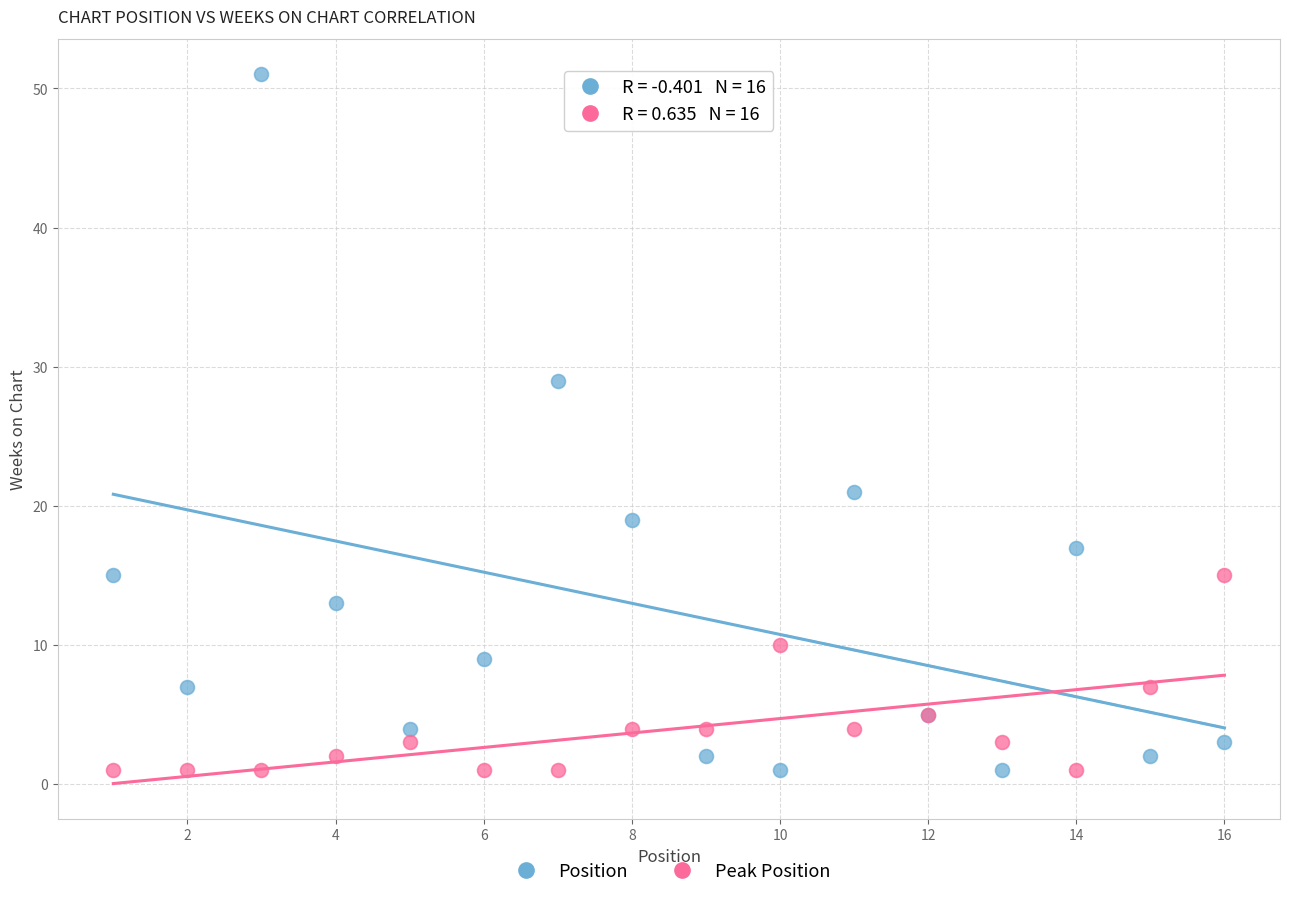

Which series has the largest Y range (max minus min)?

Position